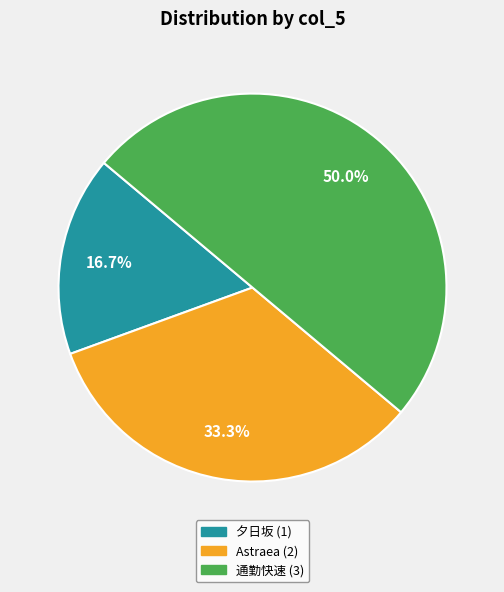

Which slice is the largest?

通勤快速